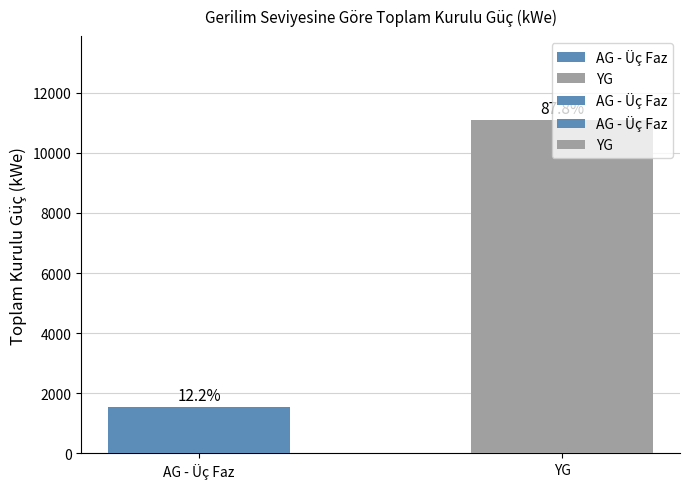

What is the label of the 1st bar from the left?

AG - Üç Faz